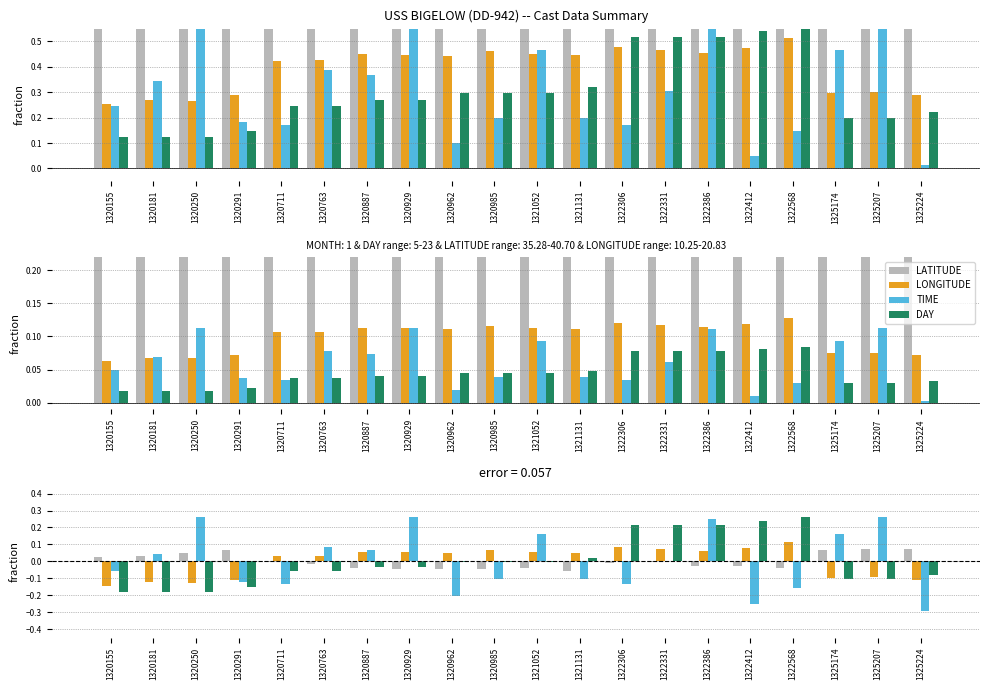

Reading left to right, what are all the values shown in this chart?

LATITUDE: 0.0	0.0	0.0	0.1	-0.0	-0.0	-0.0	-0.0	-0.0	-0.0	-0.0	-0.1	-0.0	-0.0	-0.0	-0.0	-0.0	0.1	0.1	0.1
LONGITUDE: -0.1	-0.1	-0.1	-0.1	0.0	0.0	0.1	0.1	0.0	0.1	0.1	0.1	0.1	0.1	0.1	0.1	0.1	-0.1	-0.1	-0.1
TIME: -0.1	0.0	0.3	-0.1	-0.1	0.1	0.1	0.3	-0.2	-0.1	0.2	-0.1	-0.1	0.0	0.2	-0.3	-0.2	0.2	0.3	-0.3
DAY: -0.2	-0.2	-0.2	-0.2	-0.1	-0.1	-0.0	-0.0	-0.0	-0.0	-0.0	0.0	0.2	0.2	0.2	0.2	0.3	-0.1	-0.1	-0.1